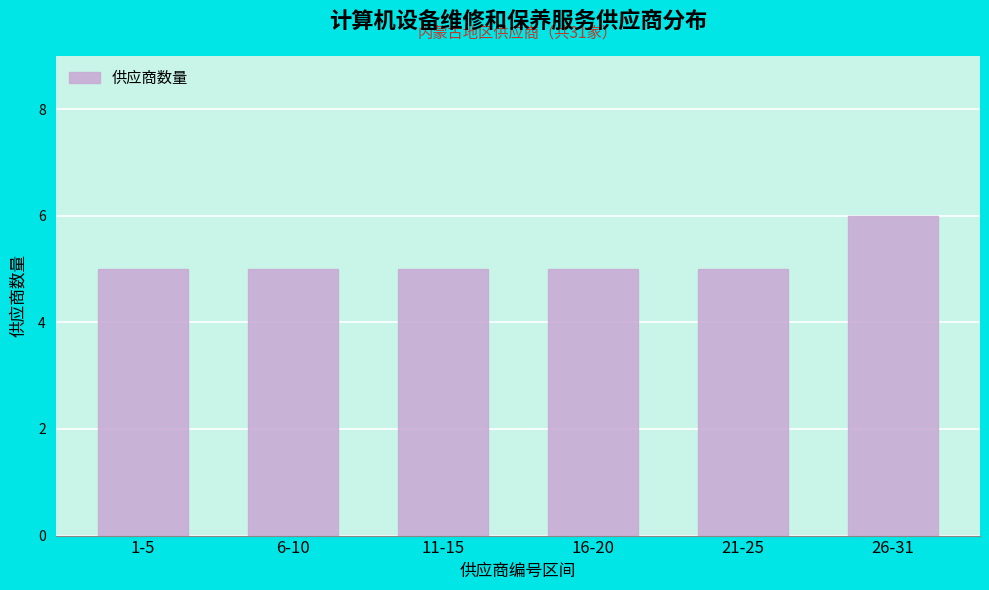

Reading left to right, what are all the values shown in this chart?

5	5	5	5	5	6